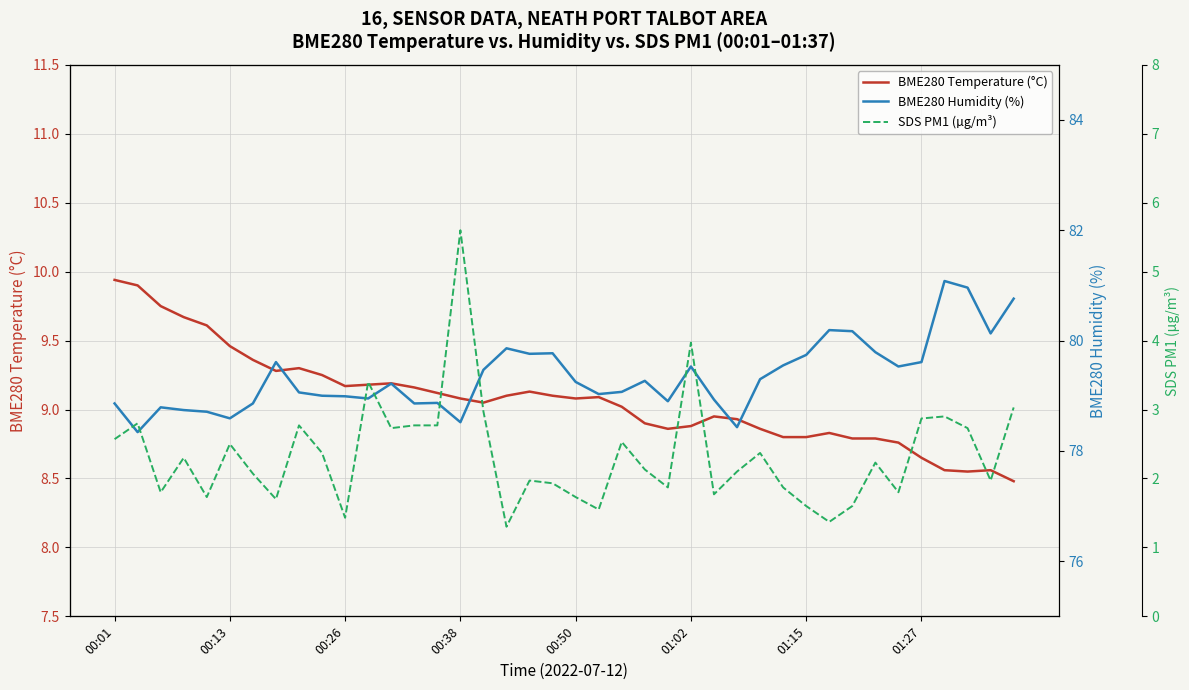

What is the total value across all series at 11?

91.5